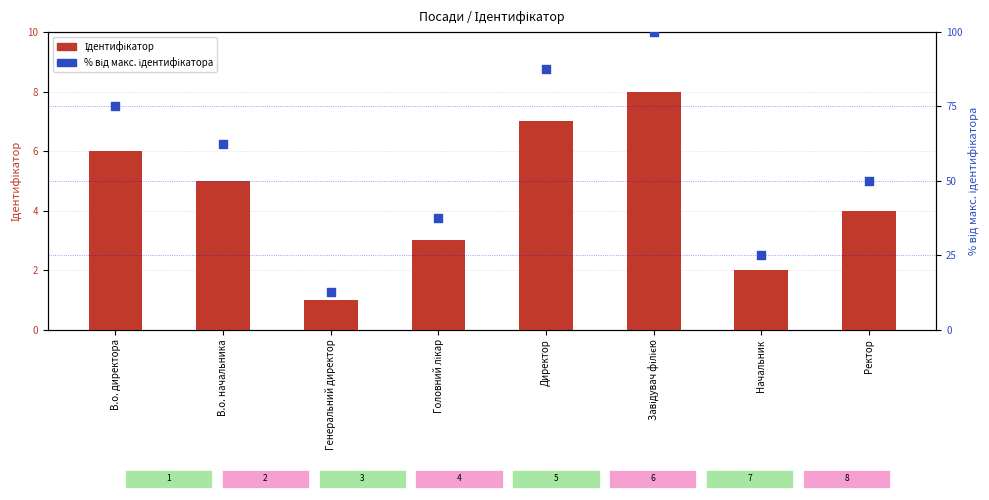

Is the value of % від макс. ідентифікатора at Головний лікар greater than the value of Ідентифікатор at Ректор?

Yes